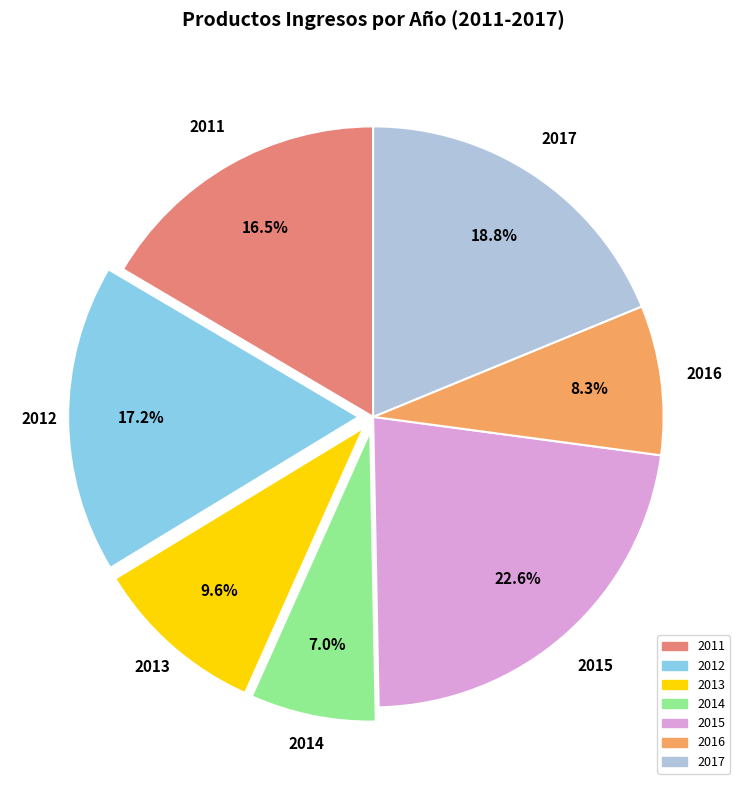

Combined, do 2015 and 2012 account for over 50%?

No